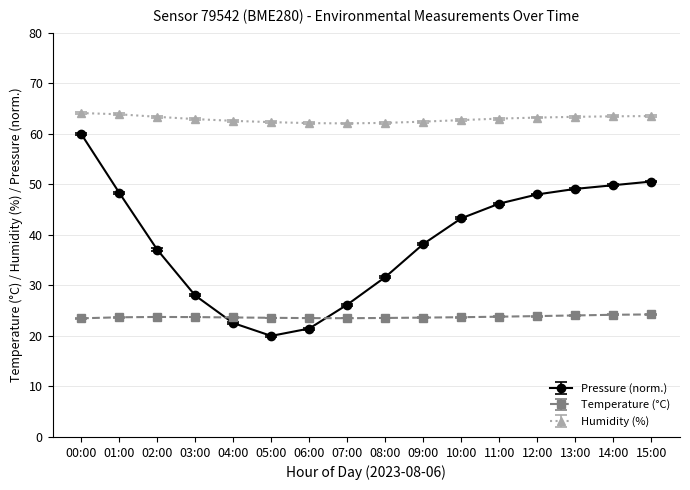

What are all the series names shown in the legend?

Pressure (norm.), Temperature (°C), Humidity (%)